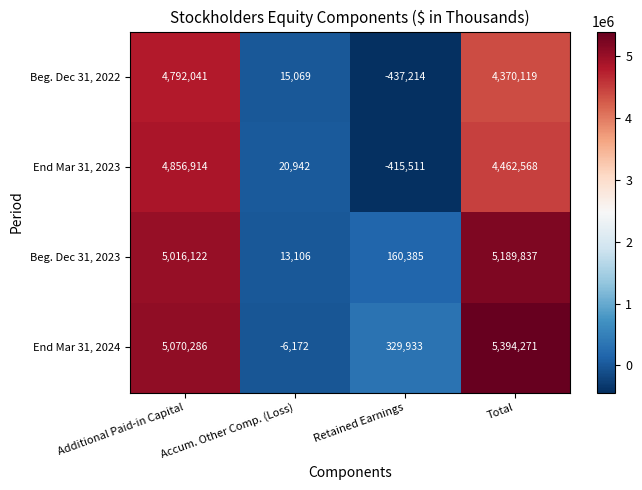

At how many categories does at least one series exceed 4432727?

2